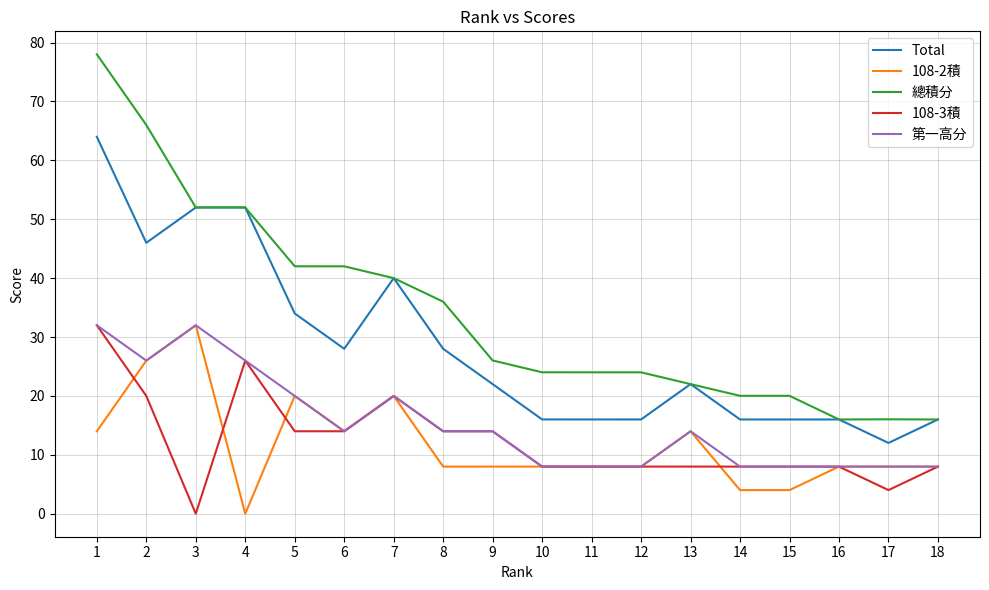

True or false: Total and 第一高分 intersect in this chart.

False